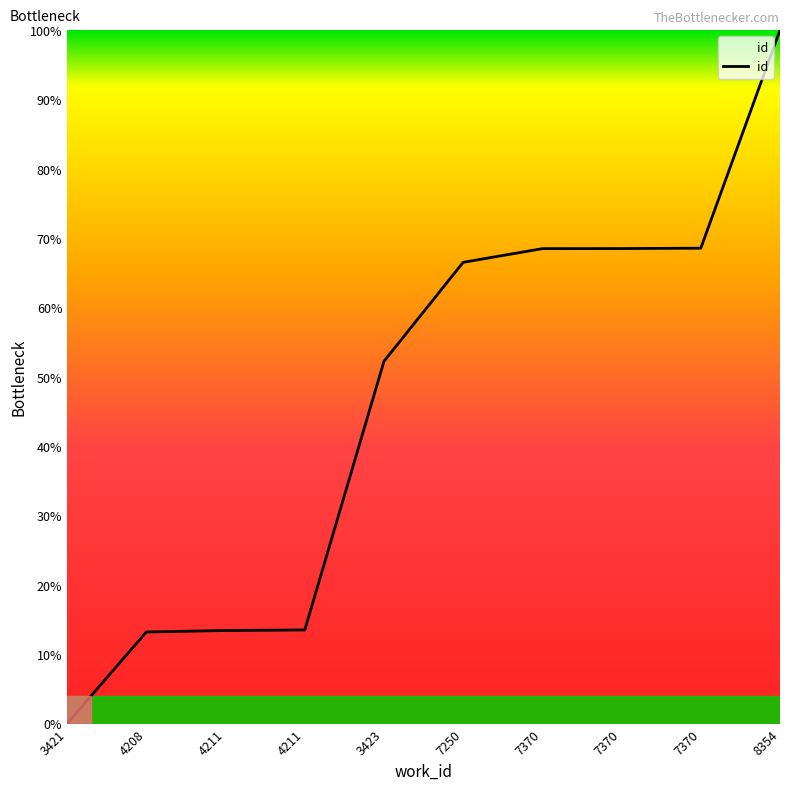

List the labels in order of value, smallest first.

3421, 4208, 4211, 4211, 3423, 7250, 7370, 7370, 7370, 8354